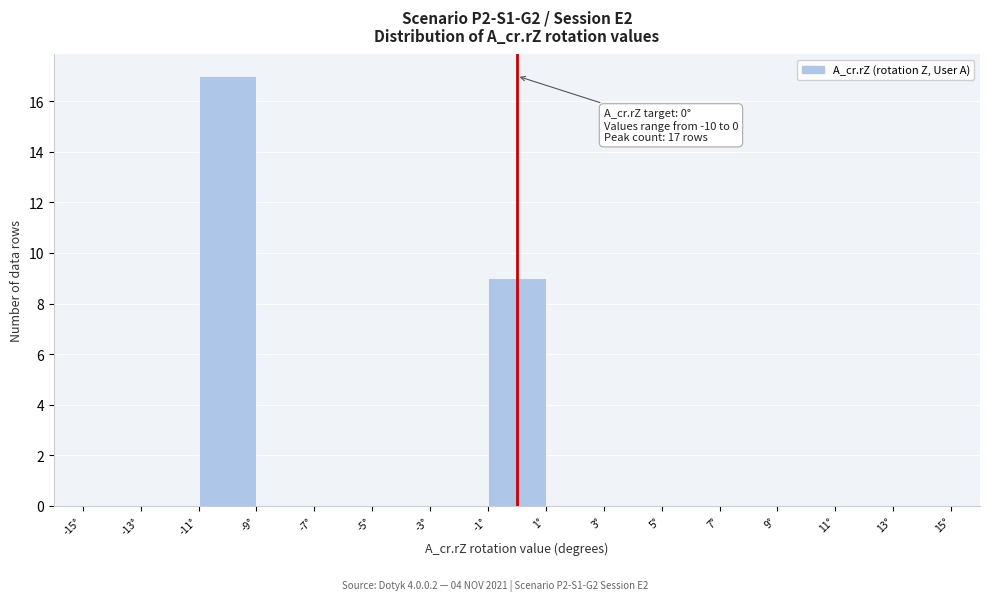

Over which range of the x-axis is the bar tallest?

-11 to -9